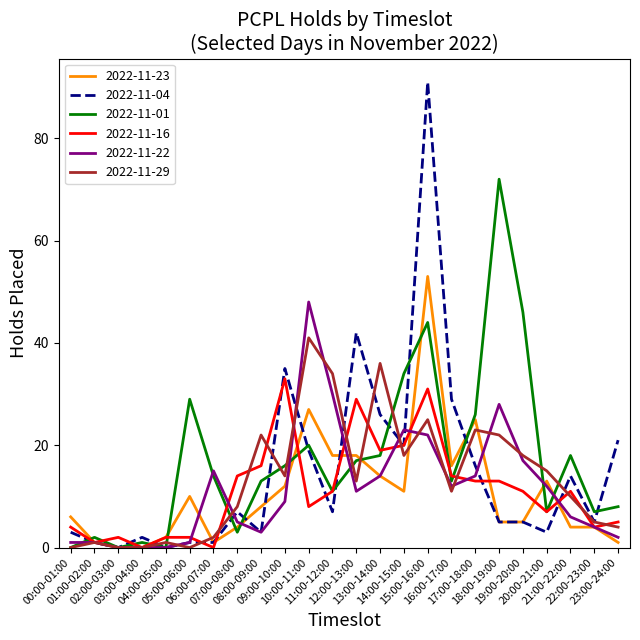

What is the maximum value shown in the chart?

91